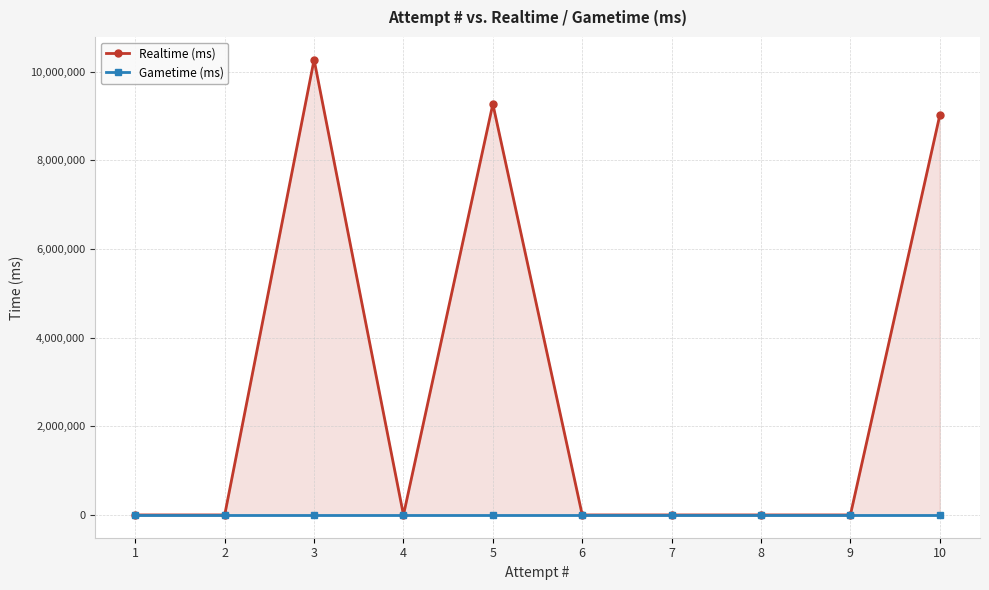

True or false: Gametime (ms) and Realtime (ms) intersect in this chart.

False